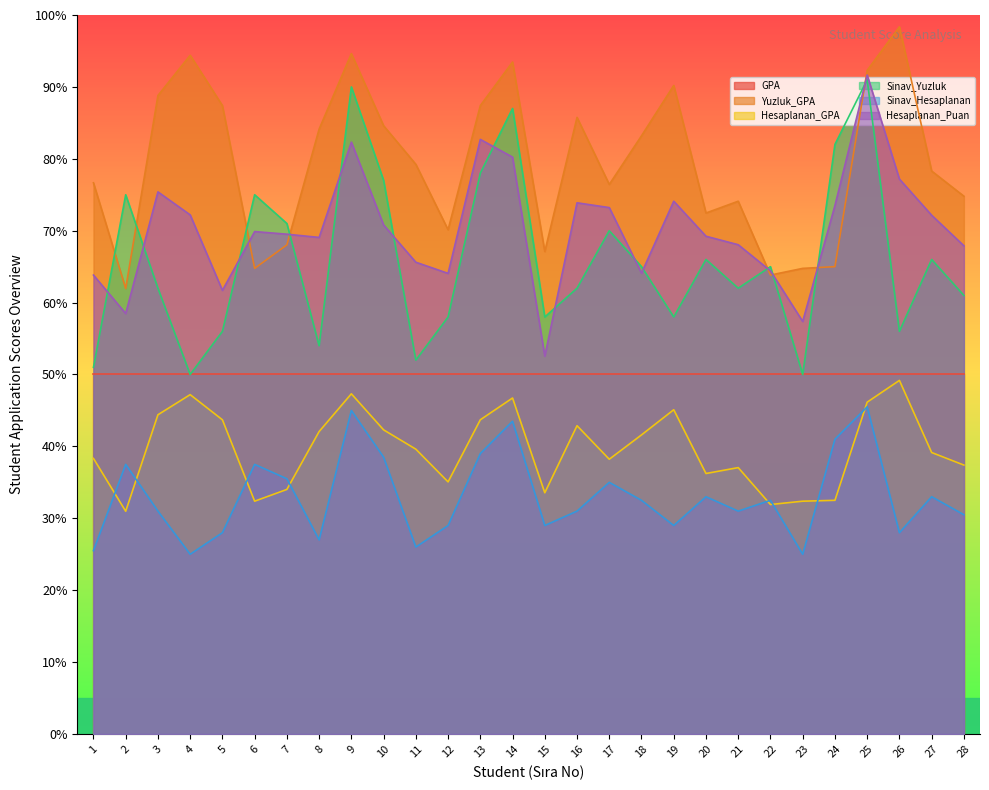

True or false: Sinav_Yuzluk and Hesaplanan_GPA cross at least once.

False